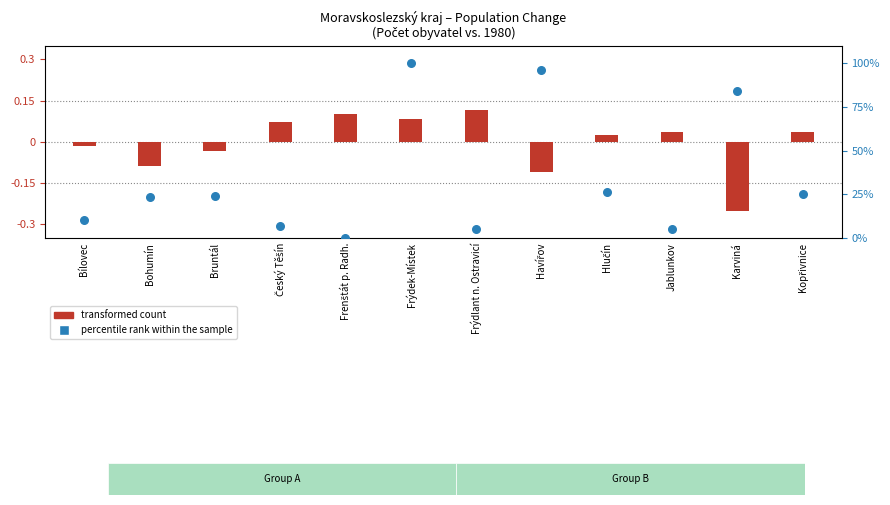

Which series has the widest spread of Y values?

percentile rank within the sample